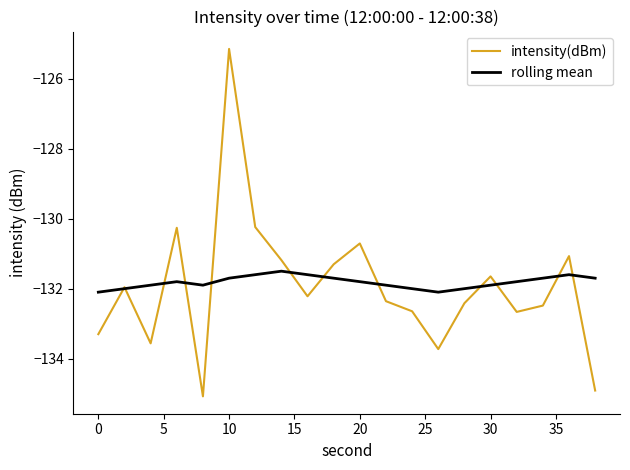

What is the minimum value shown in the chart?

-135.1